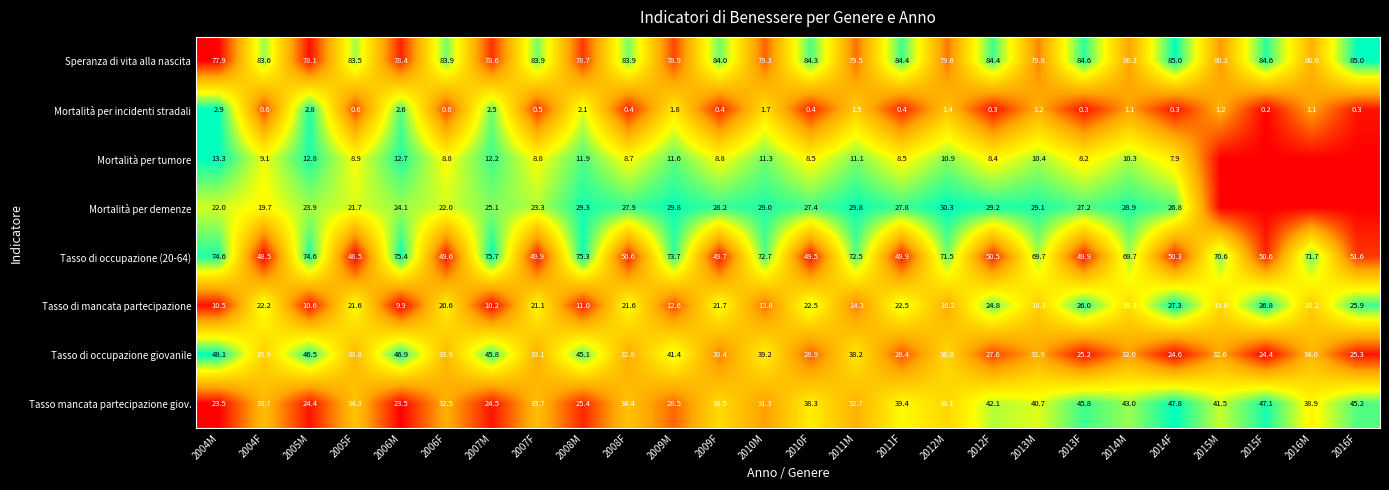

What is the difference between the highest and lowest values at 2005F?

82.9